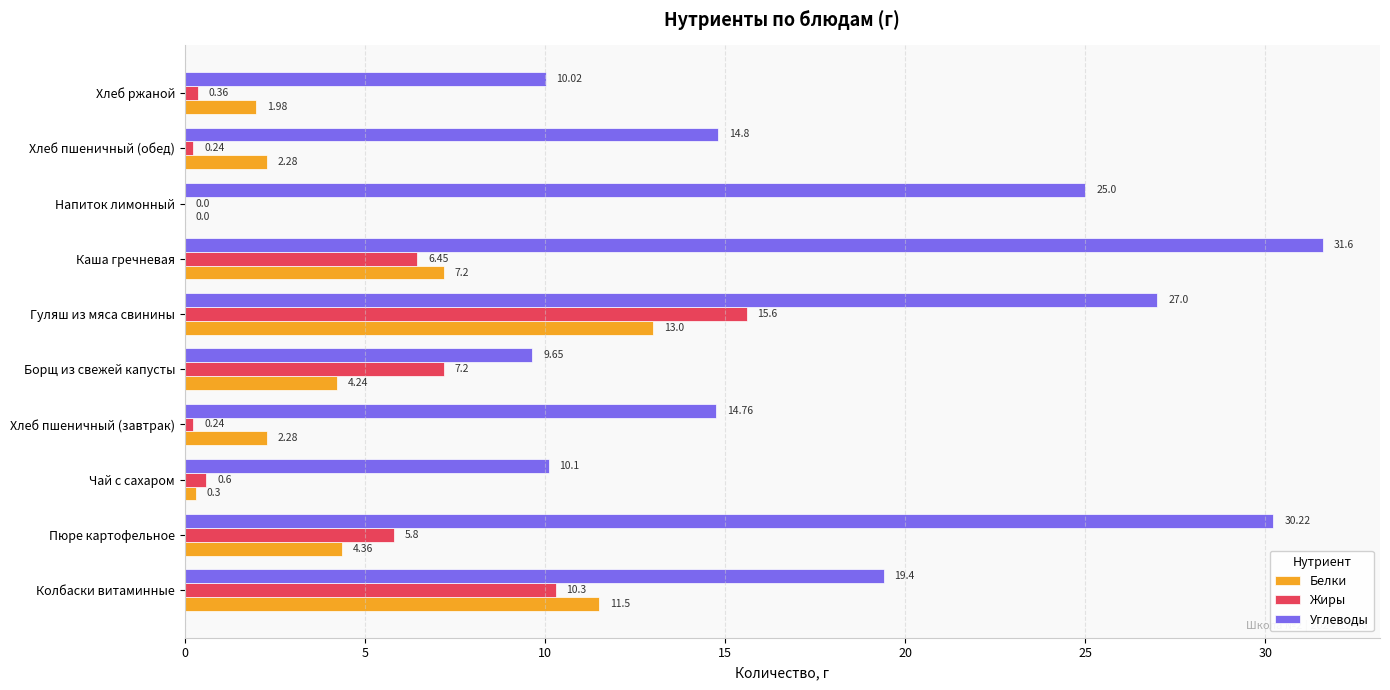

What is the sum of all Жиры values?

46.8